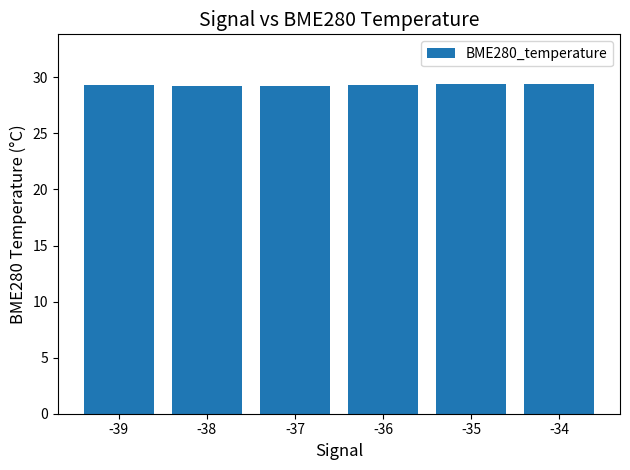

What is the average value?

29.3